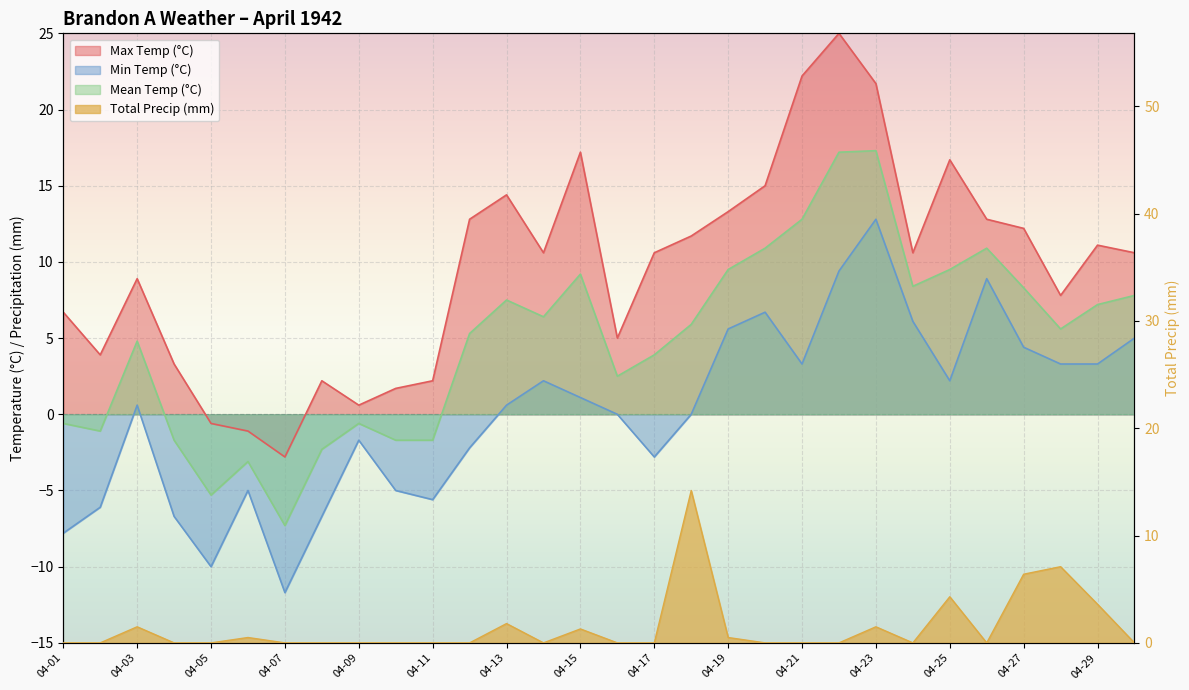

The Min Temp (°C) series shows 4.5 at 04-29. True or false?

False